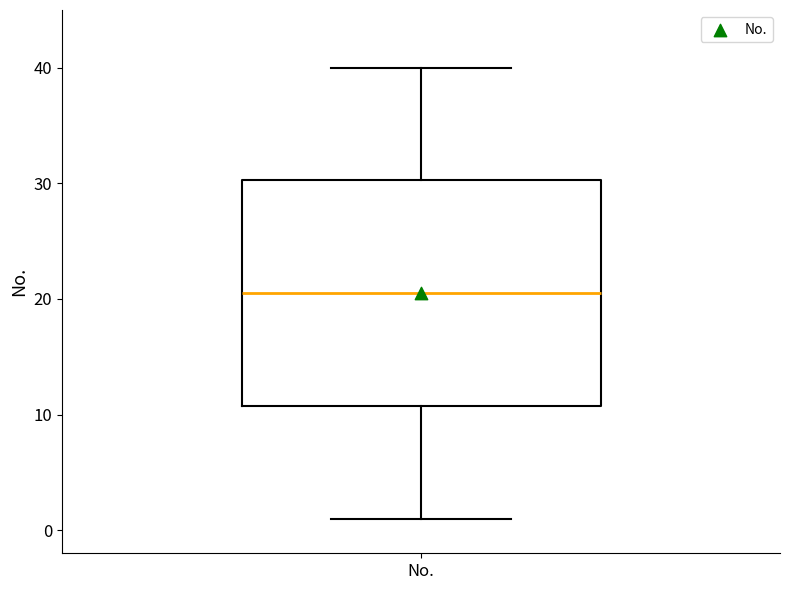

Read this box plot against the y-axis: the position of the median line, the range covered by the box, and the ends of both whiskers. The values are not printed on the chart, so give them approximately, as read against the axis.

median 21, box 11 to 30, whiskers 1 to 40